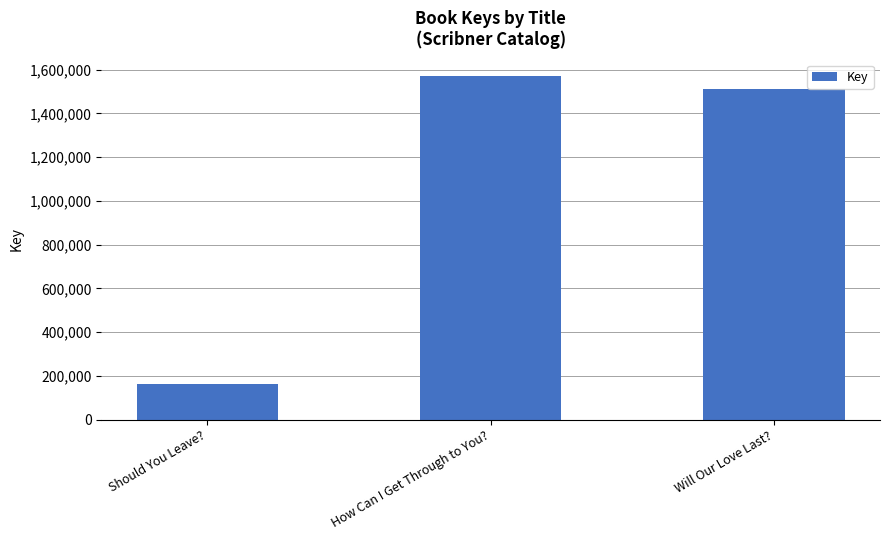

What is the label of the 2nd bar from the right?

How Can I Get Through to You?